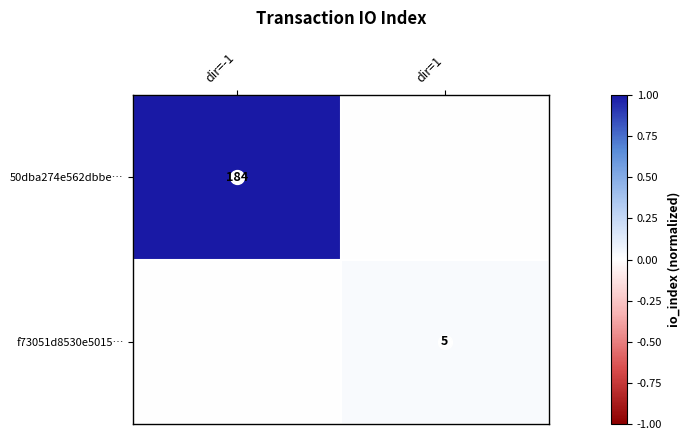

The value of f73051d8530e5015… at dir=1 is 5. True or false?

True